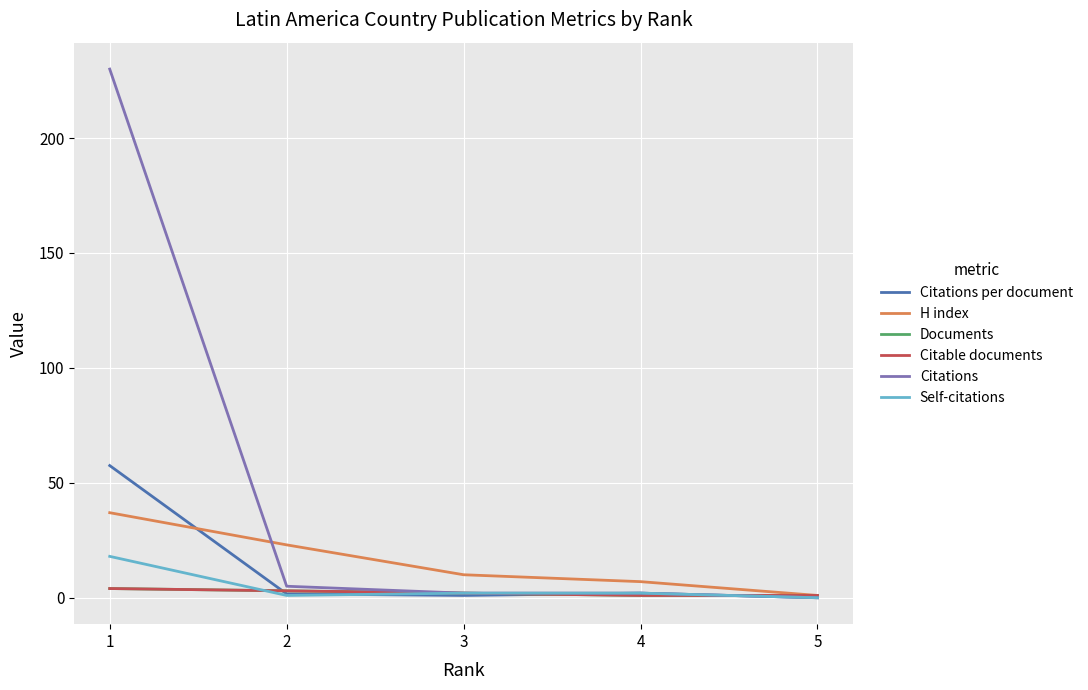

At which label does Citations per document reach its peak?

1